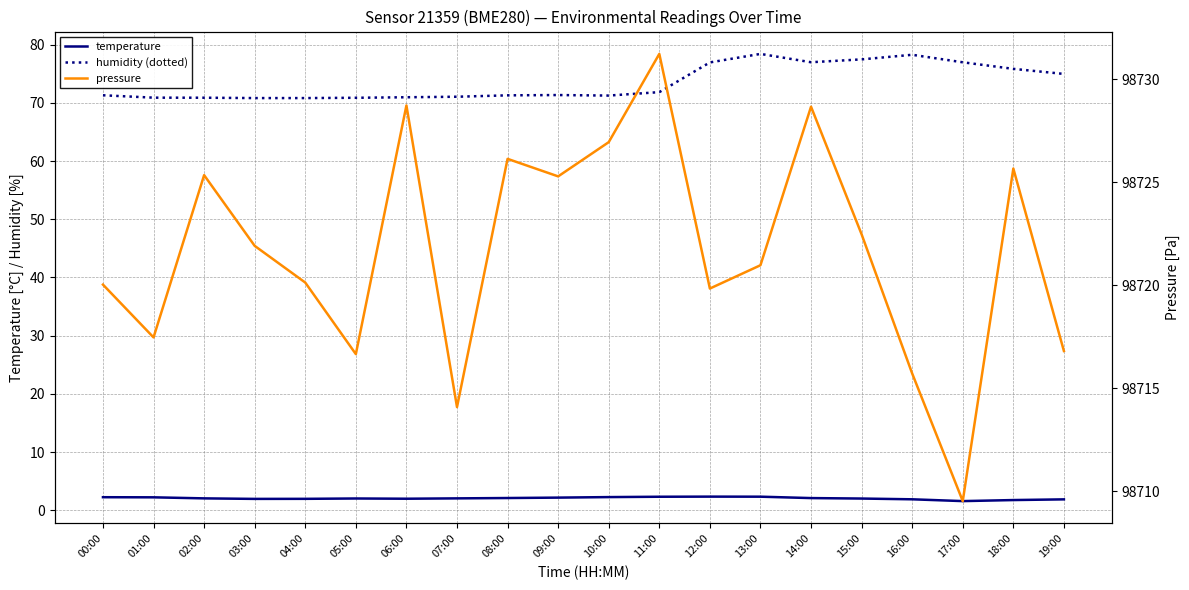

At which label does humidity (dotted) reach its minimum?

03:00